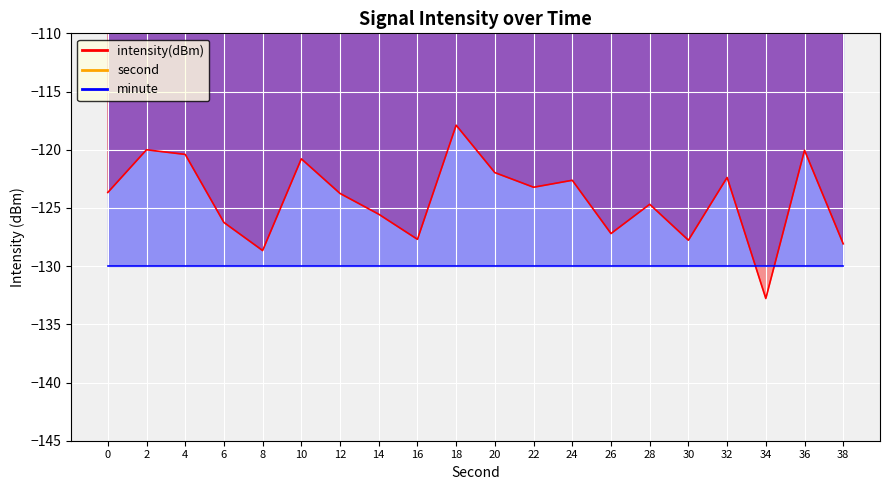

At which category is the sum across all series the highest?

36